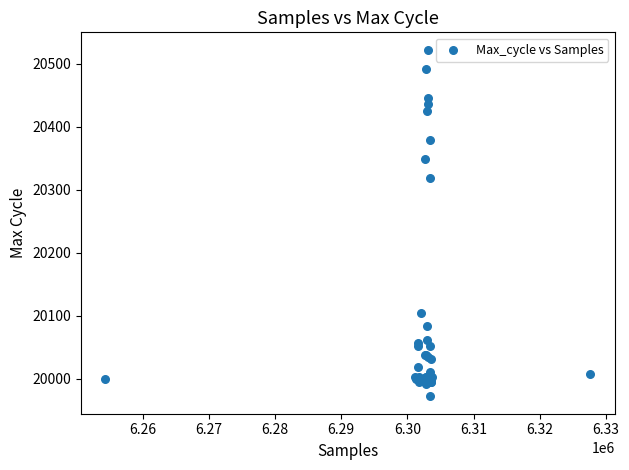

What Y value in the scatter plot is closest to 20247?

20318